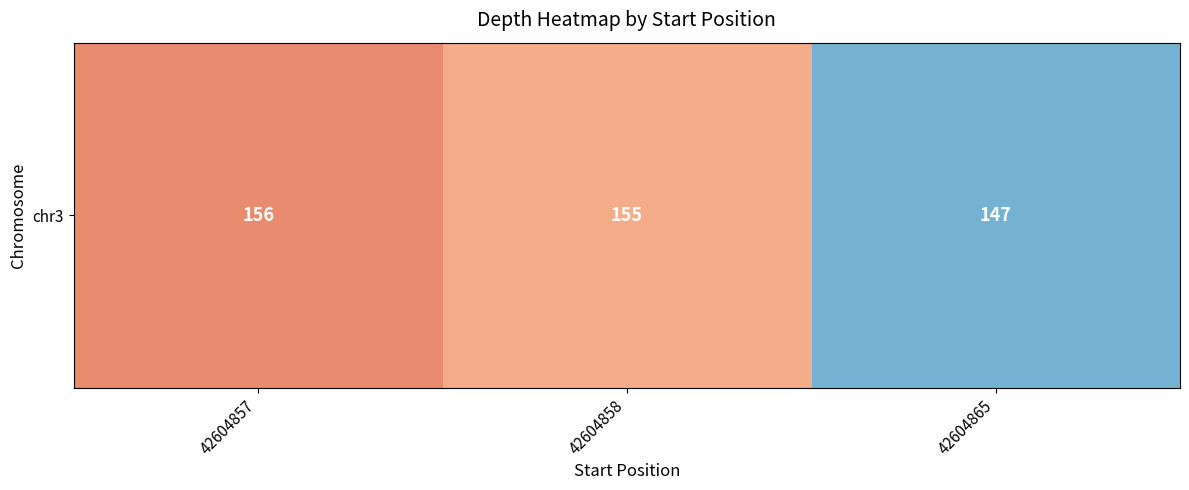

What is the difference between the maximum and second lowest values?

1